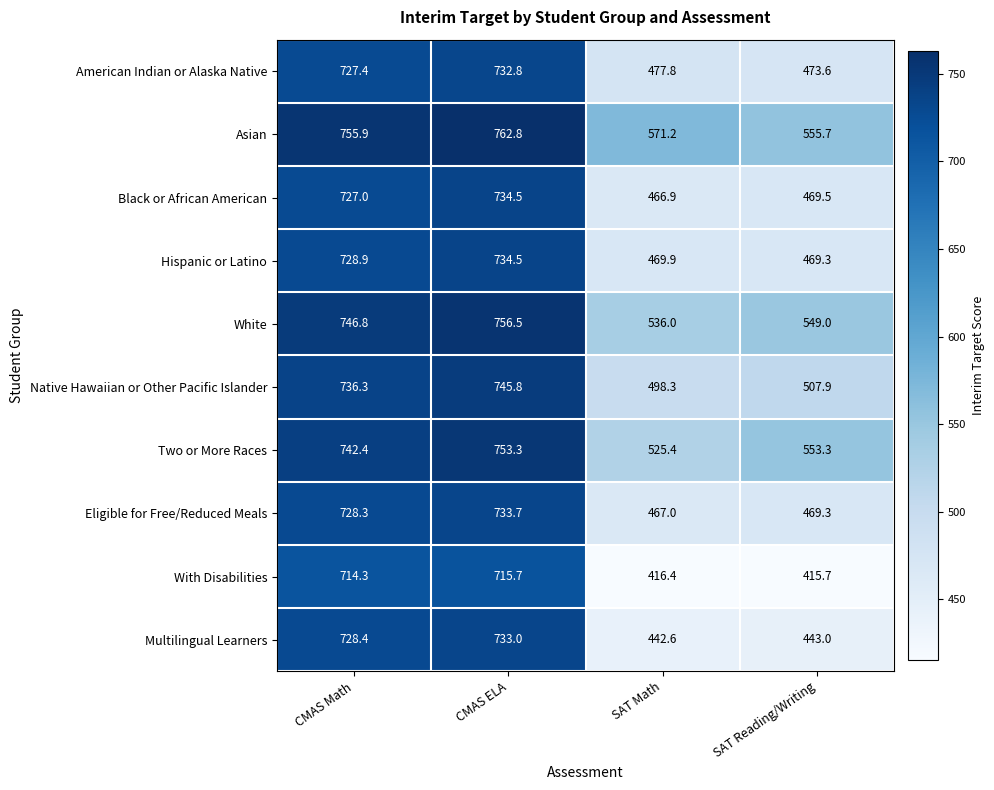

List the labels in order of Two or More Races value, smallest first.

SAT Math, SAT Reading/Writing, CMAS Math, CMAS ELA